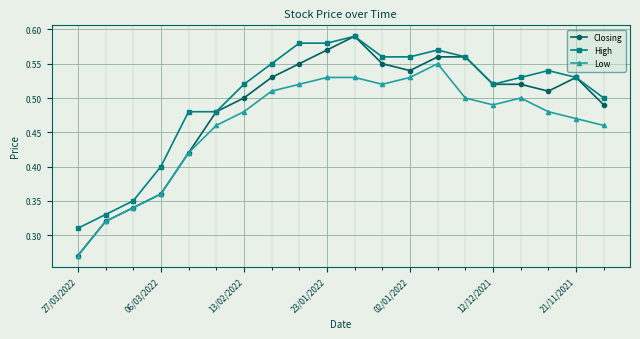

What is the difference between the second highest and second lowest values in the Low series?

0.2